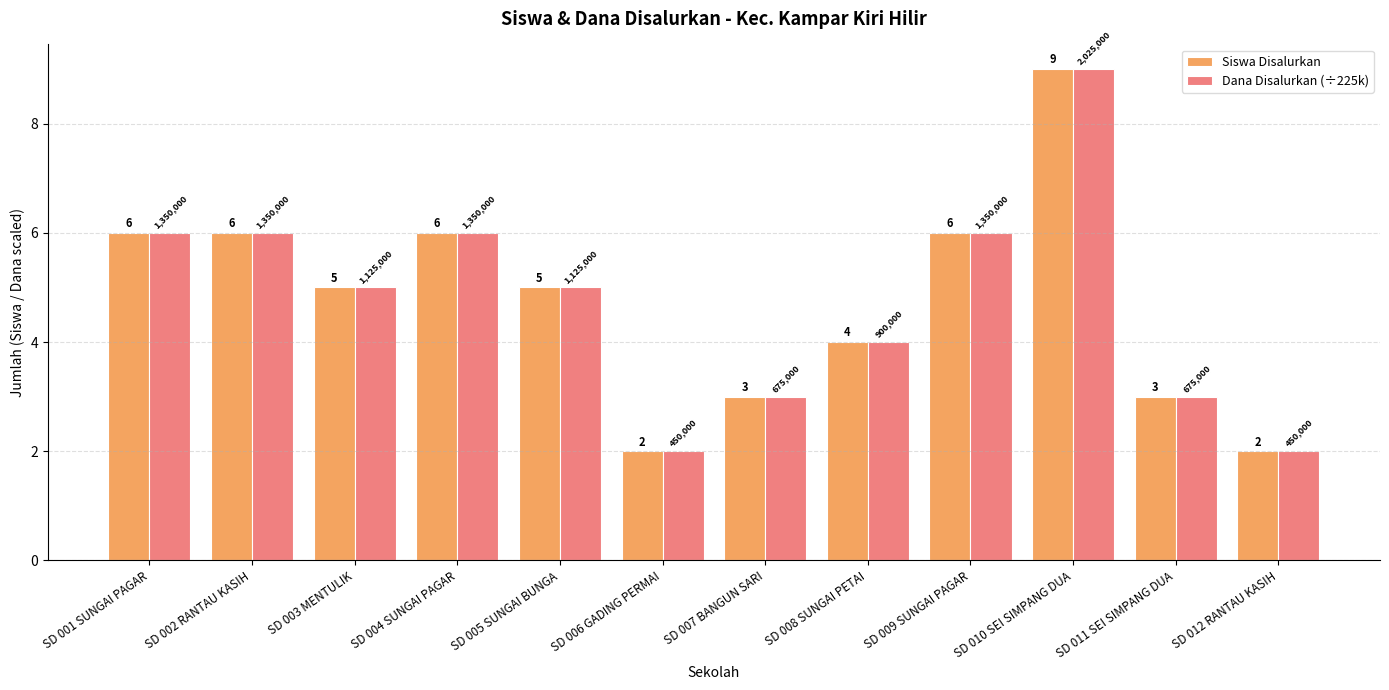

At which category is the sum across all series the highest?

SD 010 SEI SIMPANG DUA